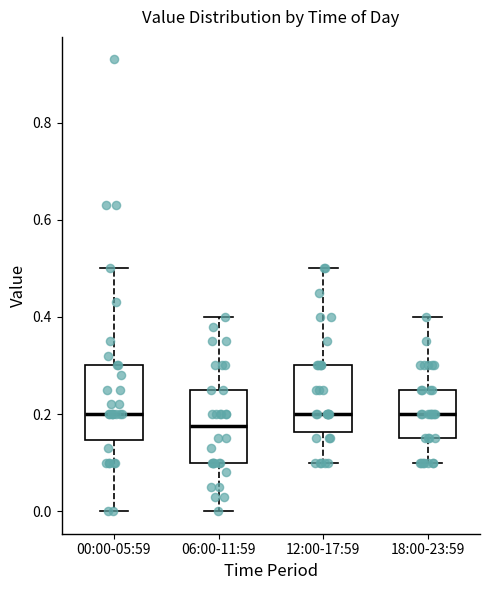

Reading left to right, transcribe this box plot: for each box, give where its median line is, the range the box spans, and where its two whiskers end, as read against the y-axis. The values are not printed on the chart, so give them approximately, as read against the axis.

00:00-05:59: median 0.20, box 0.14 to 0.30, whiskers 0.00 to 0.50
06:00-11:59: median 0.18, box 0.10 to 0.26, whiskers 0.00 to 0.40
12:00-17:59: median 0.20, box 0.16 to 0.30, whiskers 0.10 to 0.50
18:00-23:59: median 0.20, box 0.16 to 0.26, whiskers 0.10 to 0.40